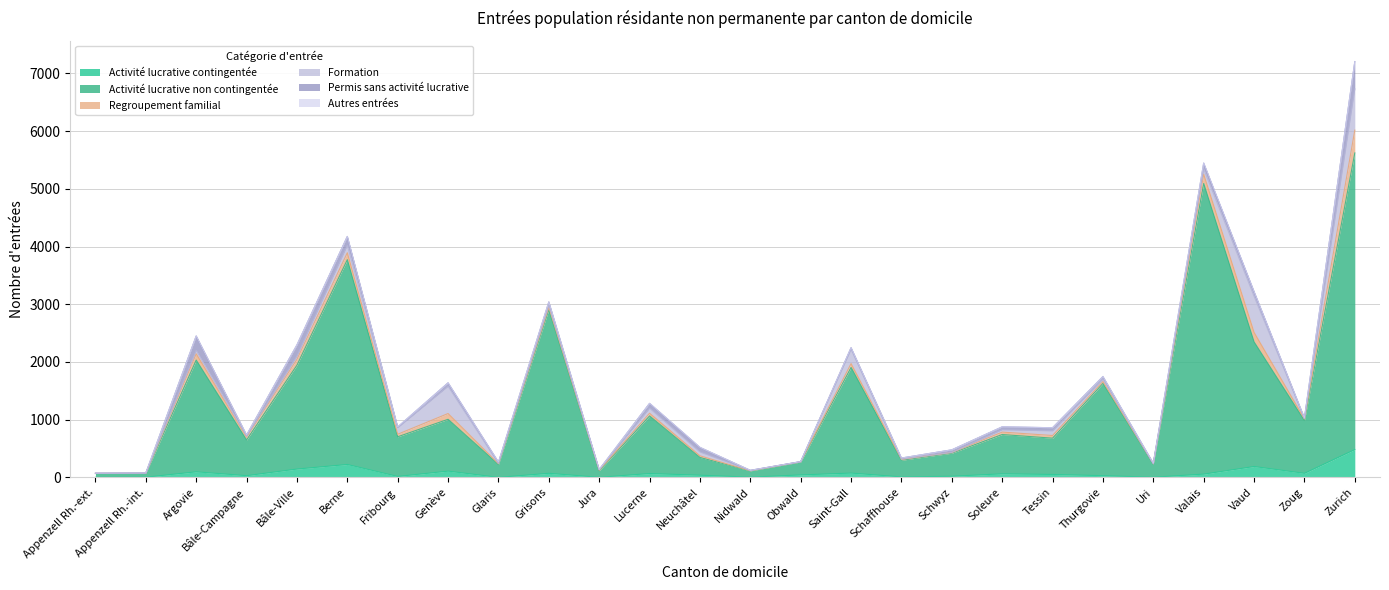

How many data points in Regroupement familial are less than 42?

13